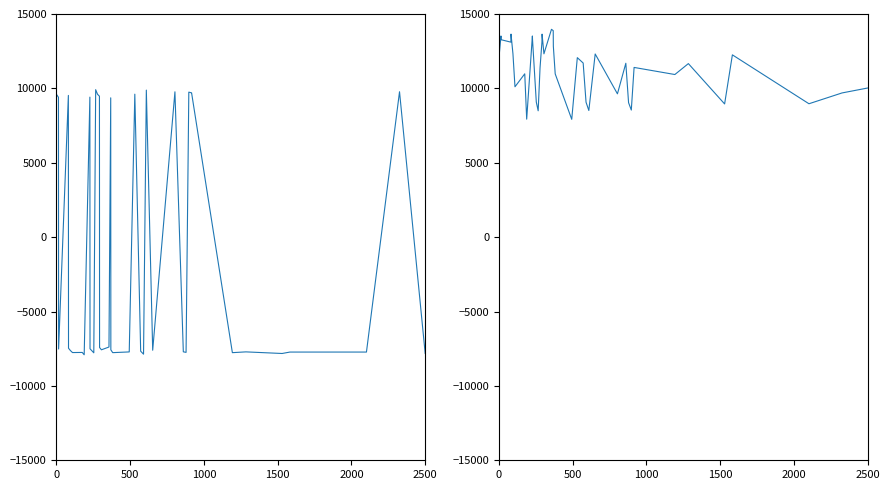

Reading right to left, extract all data points from this chart.

sata: -7817.7	9773.5	-7725.2	-7725.7	-7821.2	-7713.1	-7765.2	9698.8	9699.1	9747.8	-7746.5	-7708.4	9769.5	-7602.4	9883.5	-7867.5	-7667.3	9610.9	-7716.0	-7764.6	-7574.4	9364.8	-7386.4	-7573.2	-7419.9	9474.9	9602.1	9913.5	-7776.7	-7503.9	9411.8	-7909.5	-7750.8	-7758.6	-7626.4	-7466.4	9527.0	-7520.6	9400.7	9597.3
satz: 10025.5	9693.3	8967.0	12253.7	8954.1	11665.3	10931.8	11407.9	11404.5	8543.2	9038.3	11688.7	9632.7	12312.2	8514.3	9068.7	11703.8	12066.0	7919.9	10974.0	12833.4	13881.5	13971.0	12322.4	13645.7	13113.5	11383.3	8493.5	9081.3	13273.3	13522.4	7930.5	10979.8	10106.7	12323.7	13647.3	13108.4	13271.9	13523.2	12058.8